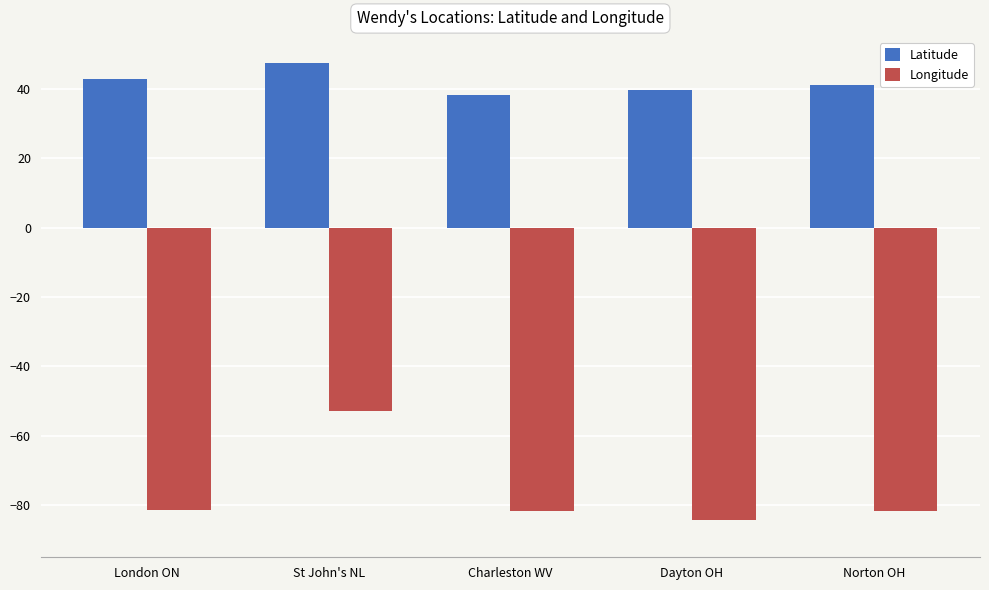

Rank the series at Charleston WV from lowest to highest value.

Longitude, Latitude